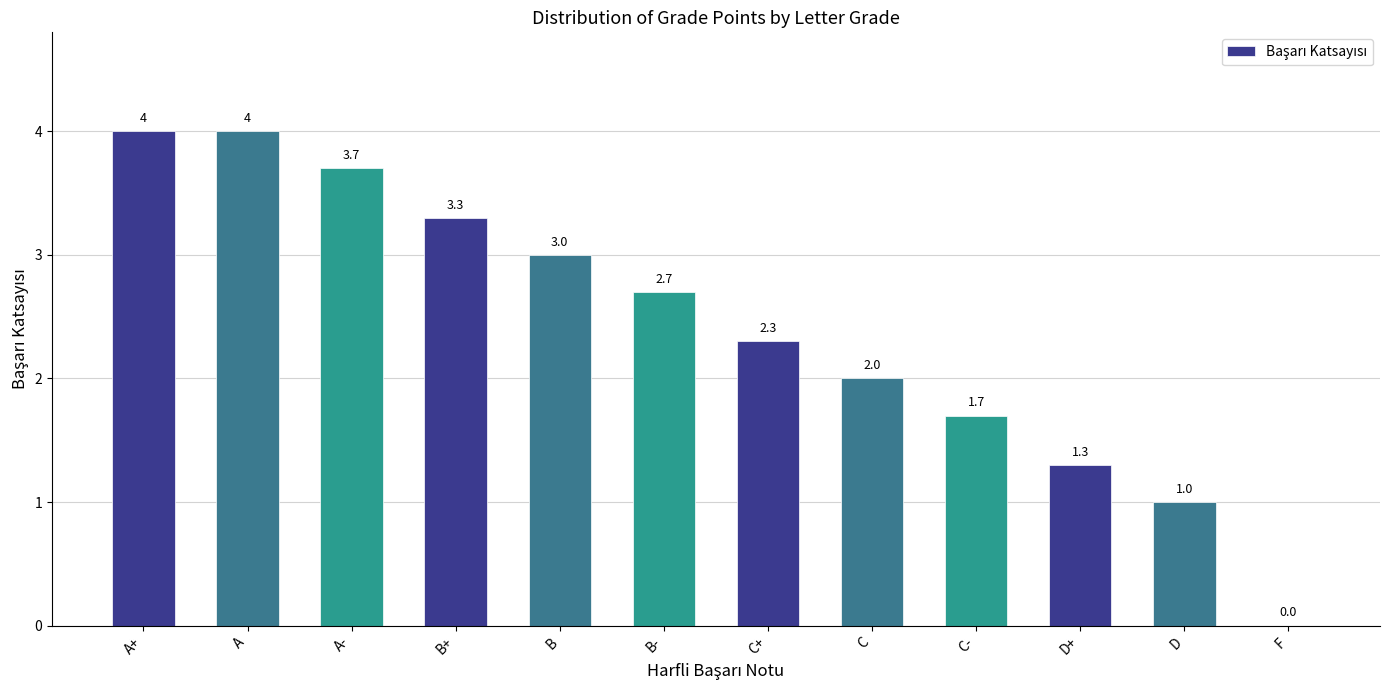

Where is the data nearest to the value 2?

C